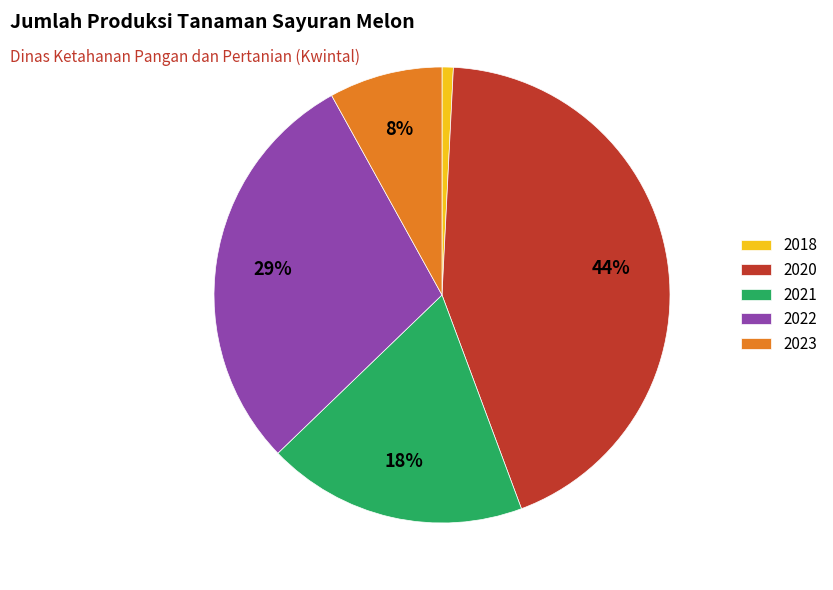

How many segments does this pie chart have?

5